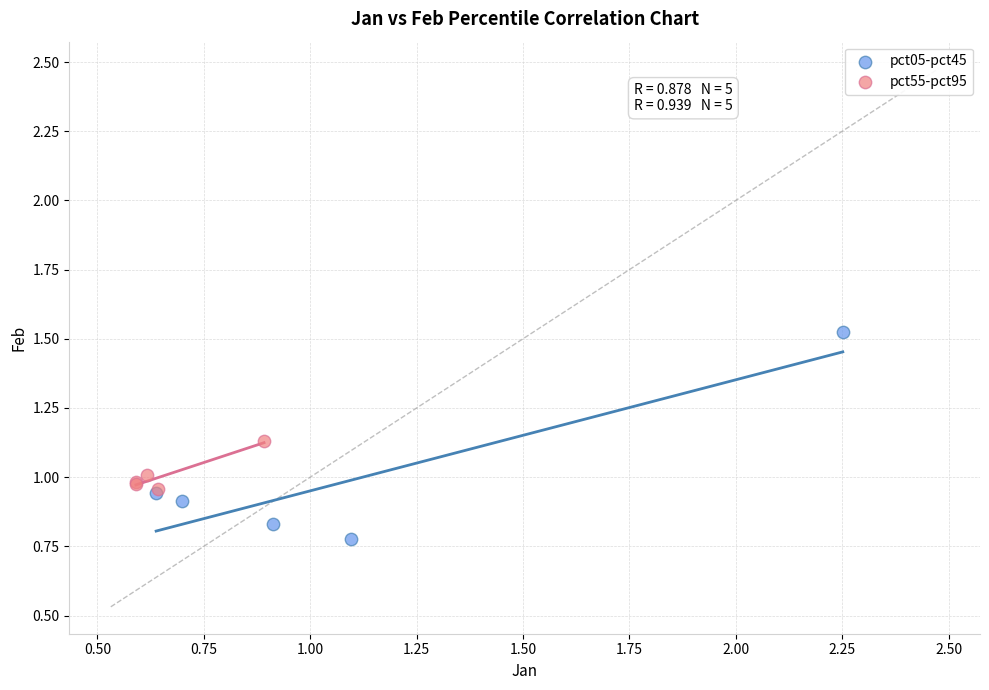

Which series reaches the maximum Y coordinate?

pct05-pct45